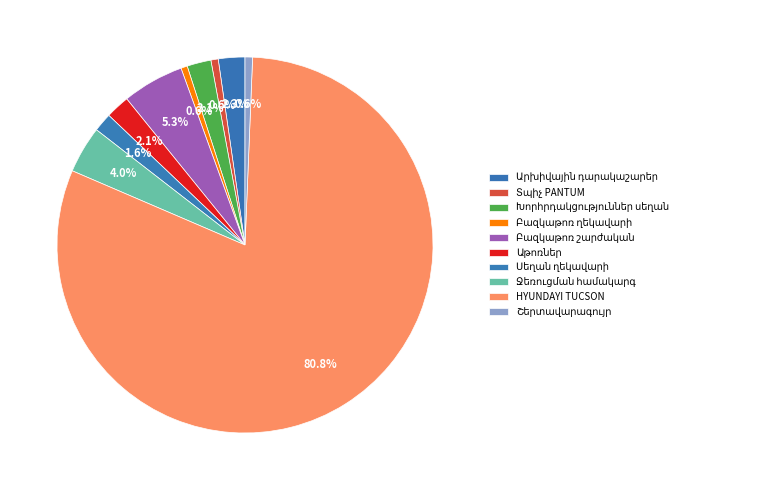

To the nearest percent, what is the difference between the Բազկաթոռ ղեկավարի and Խորհրդակցություններ սեղան slice percentages?

2%